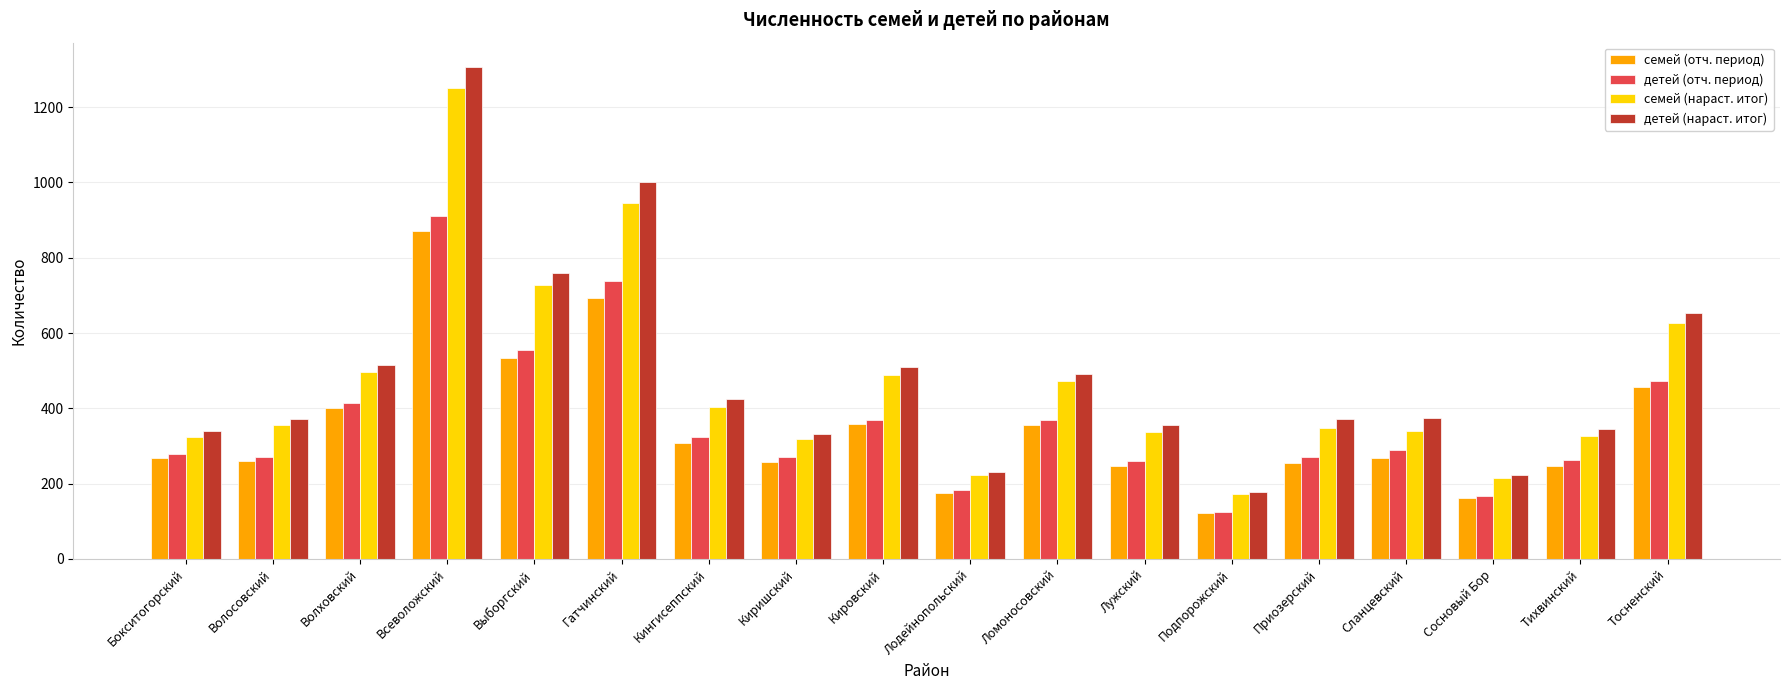

What is the difference between the детей (нараст. итог) values at Тосненский and Гатчинский?

348